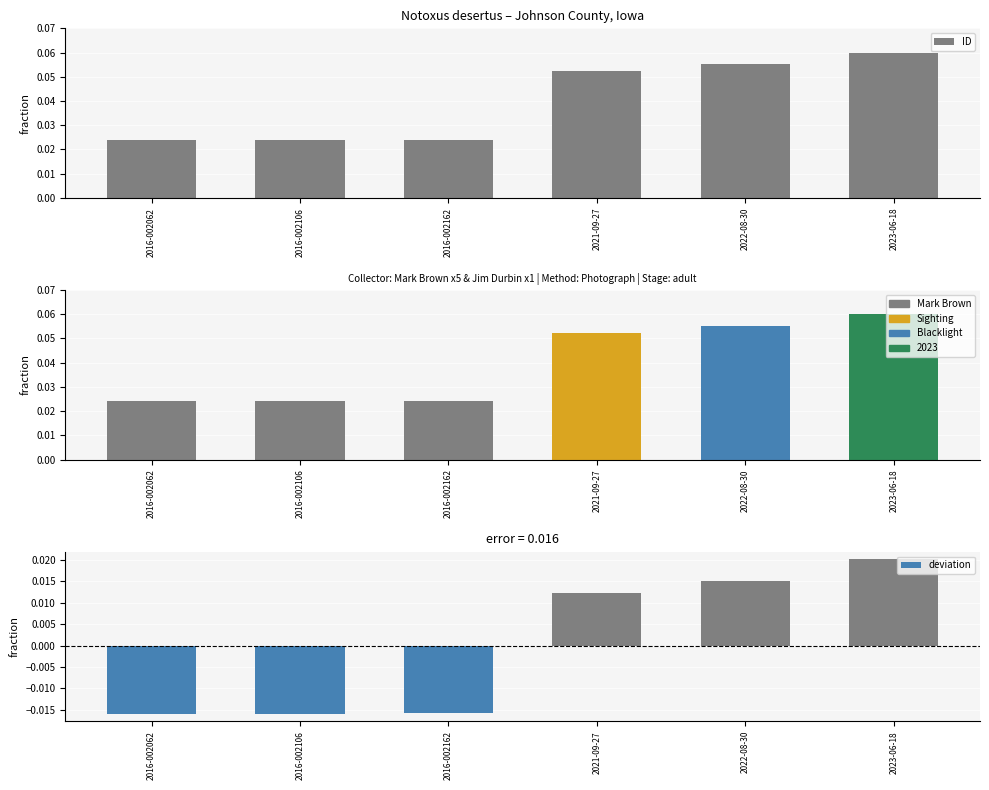

How many deviation values are between 0 and 1?

3